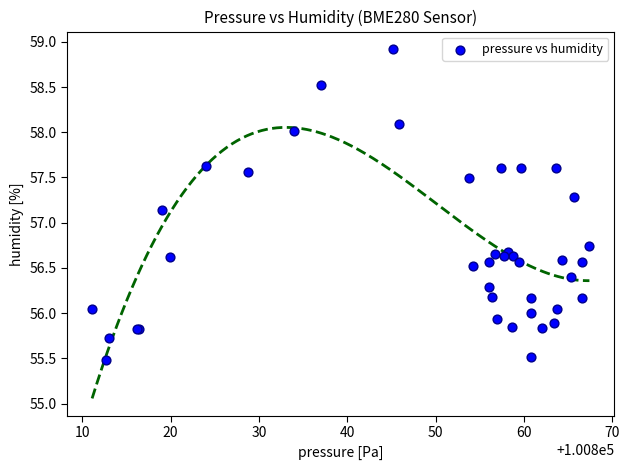

What Y value in the scatter plot is closest to 57?

57.1